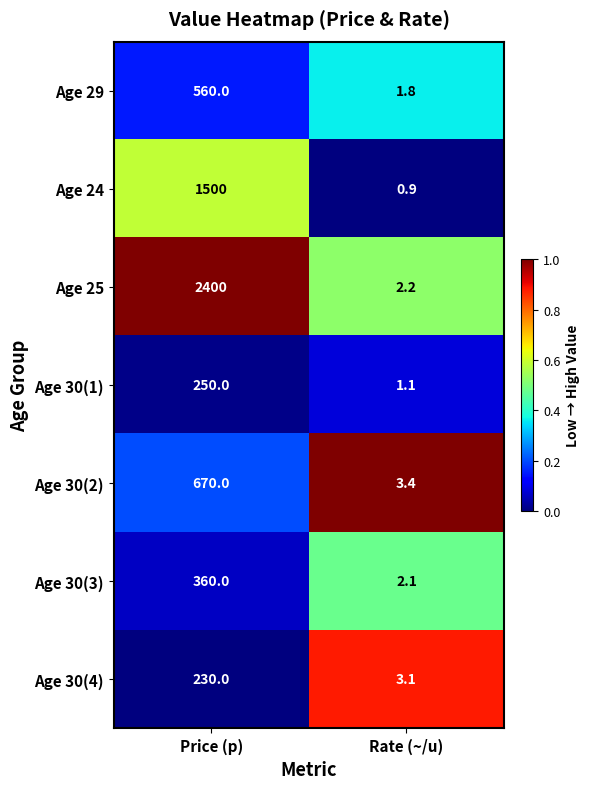

True or false: Age 24 has a value of 0.9 at Rate (~/u).

True